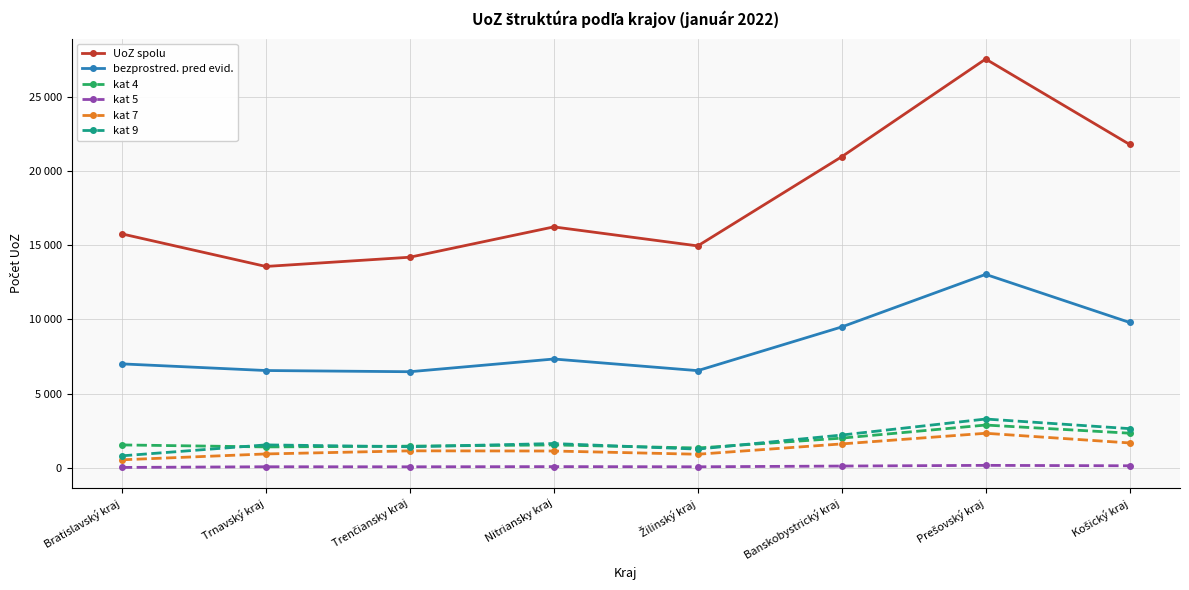

How many interior local valleys does the kat 7 series have?

1